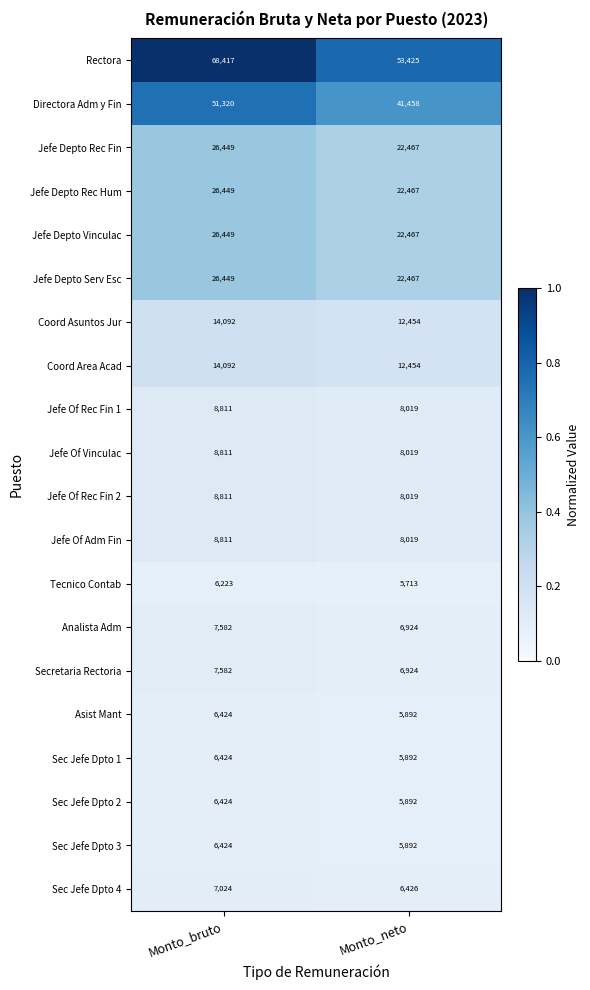

Which category has the lowest value across all series?

Monto_neto